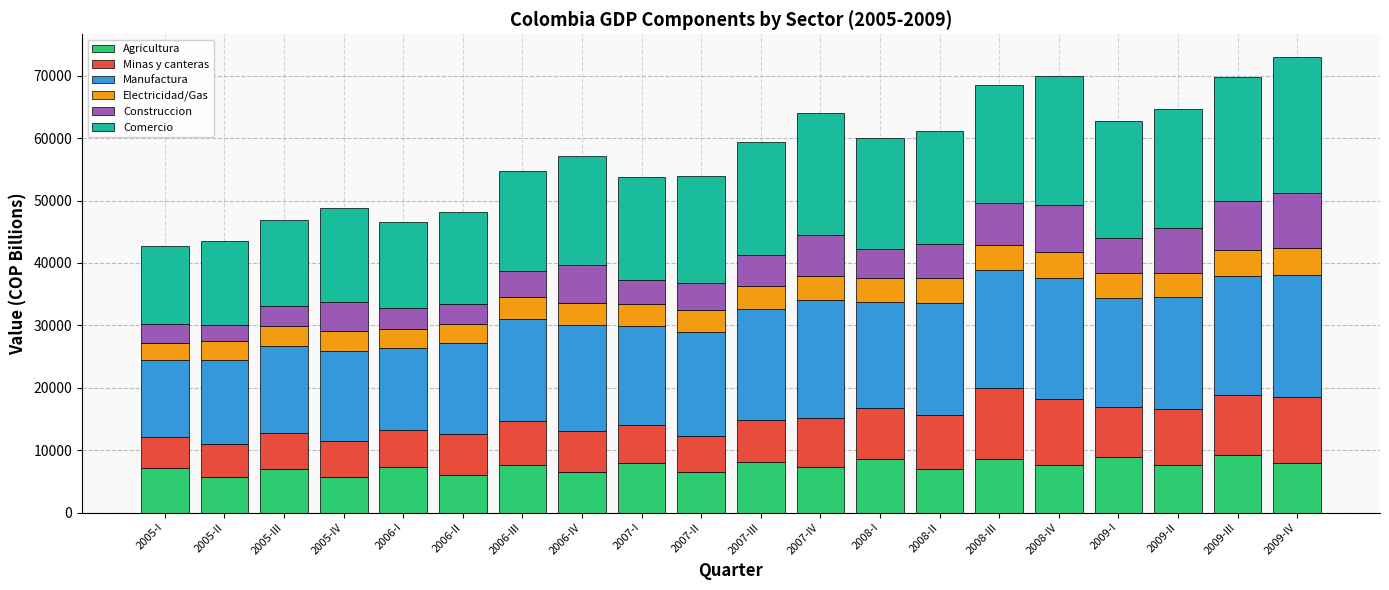

The value of Agricultura at 2009-I is 8844.7. True or false?

True